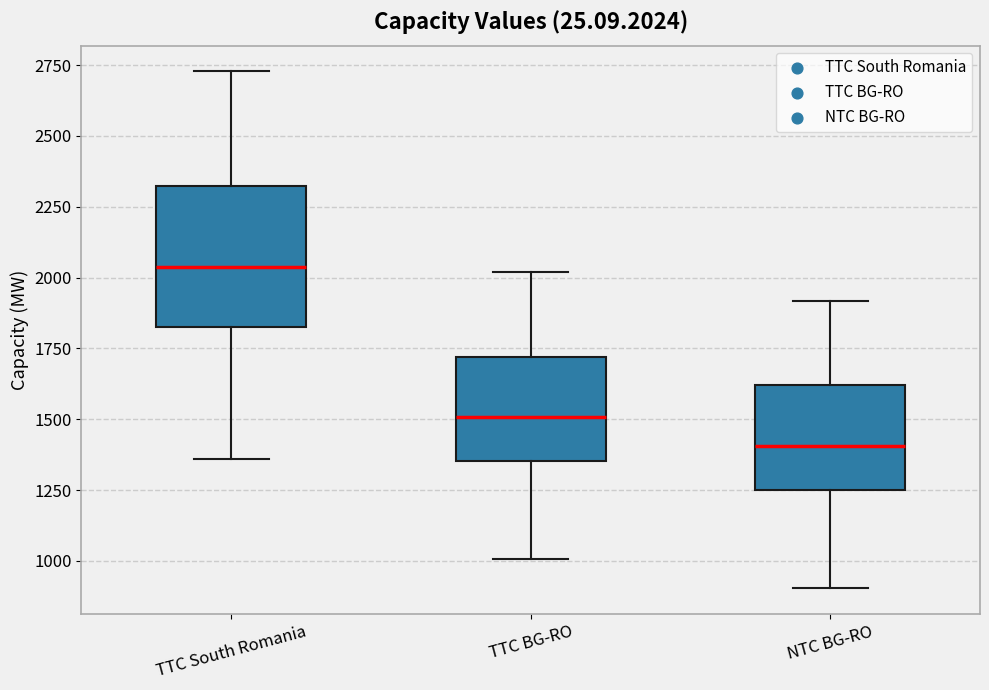

Reading left to right, read every box against the y-axis: the position of its median line, the range the box covers, and the ends of its whiskers. The values are not printed on the chart, so give them approximately, as read against the axis.

TTC South Romania: median 2050, box 1850 to 2300, whiskers 1350 to 2750
TTC BG-RO: median 1500, box 1350 to 1700, whiskers 1000 to 2000
NTC BG-RO: median 1400, box 1250 to 1600, whiskers 900 to 1900